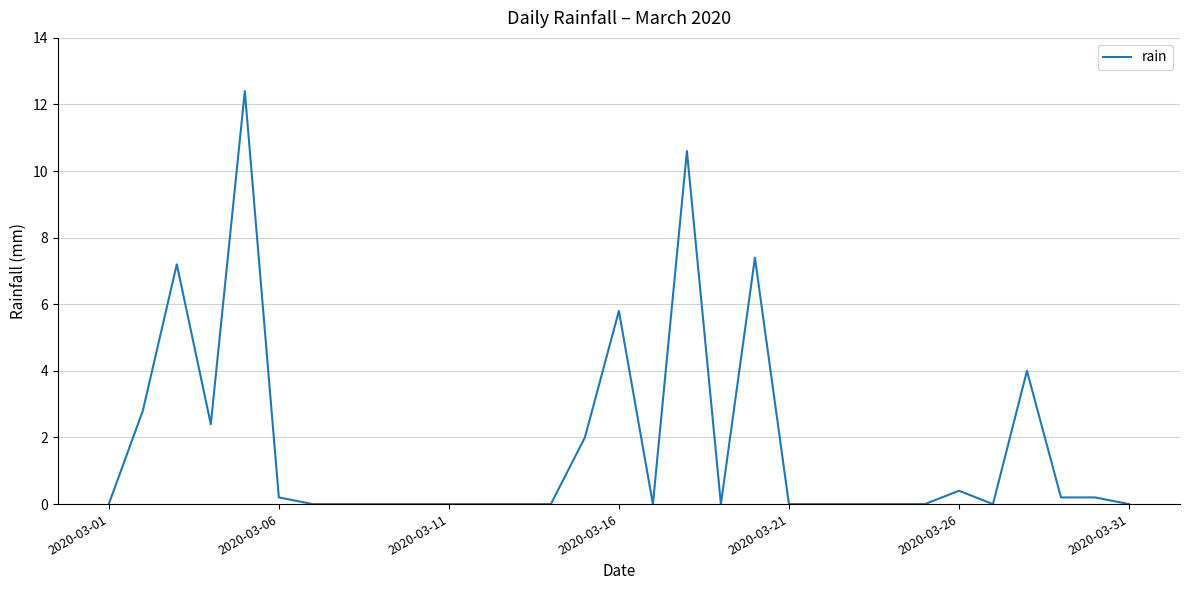

What is the difference between the maximum and minimum values?

12.4